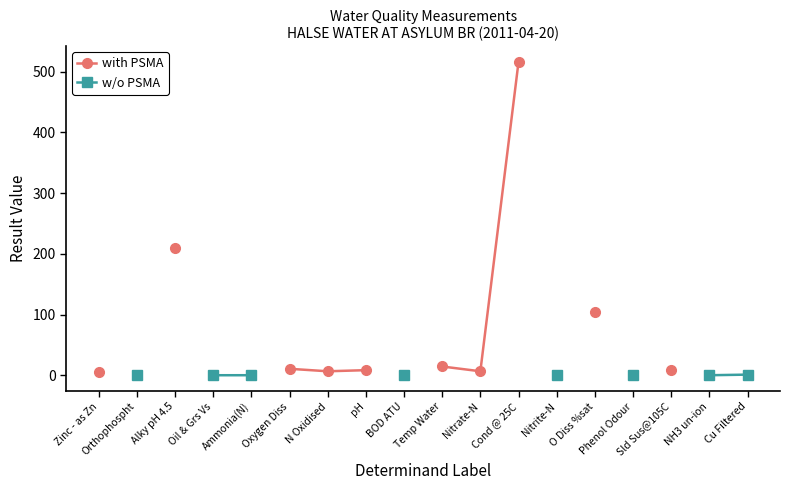

Between Temp Water and Zinc - as Zn, which is larger?

Temp Water